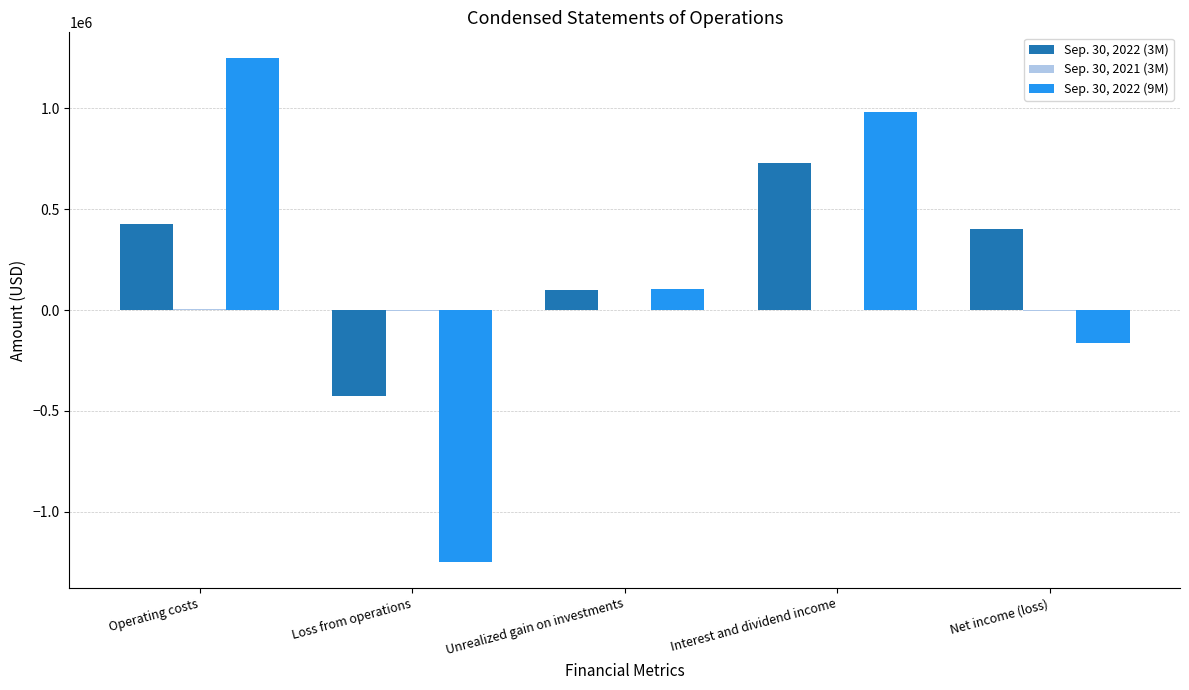

What is the maximum value shown in the chart?

1250254